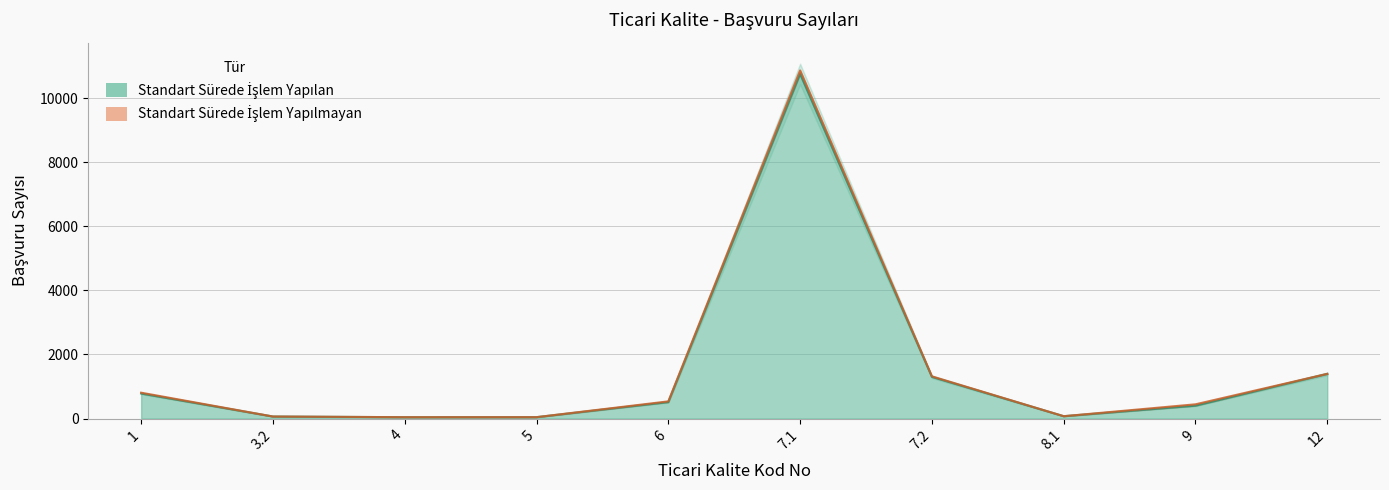

Reading left to right, transcribe all the data shown in this chart.

1=782	3.2=64	4=43	5=44	6=514	7.1=10753	7.2=1301	8.1=74	9=402	12=1394